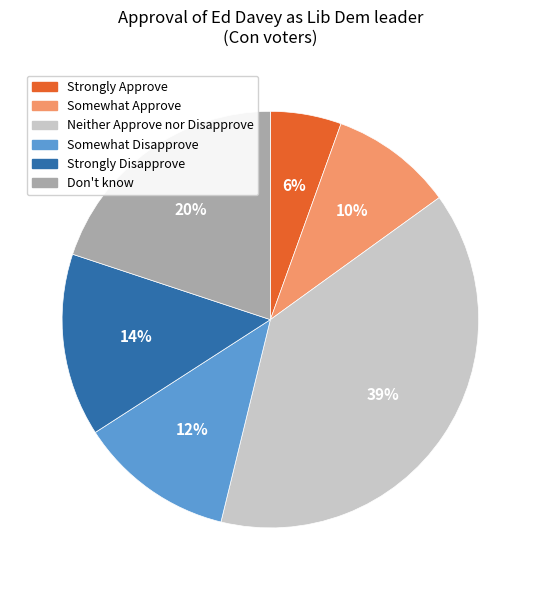

Between Somewhat Approve and Don't know, which is larger?

Don't know